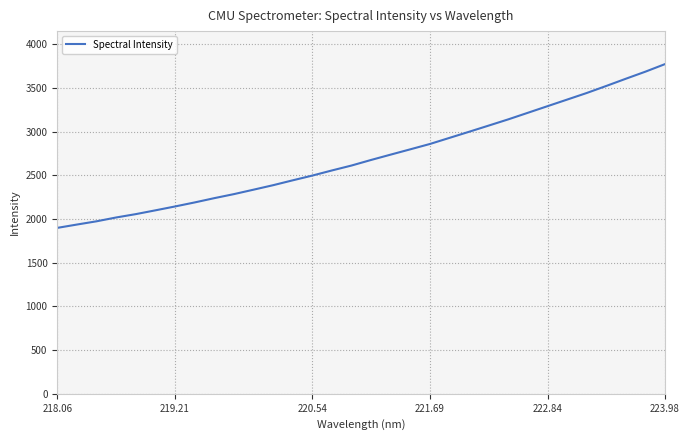

What is the smallest value displayed?

1899.8